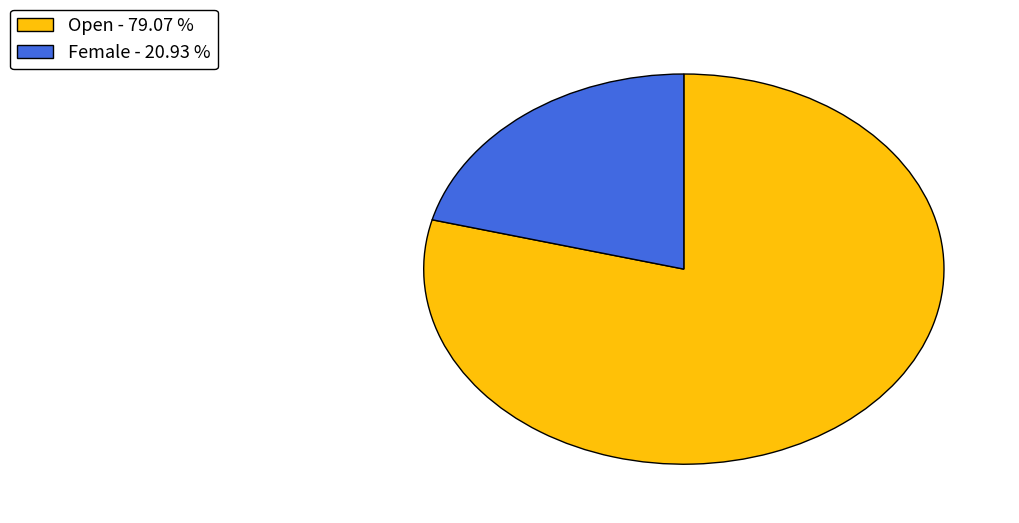

How many slices are in this pie chart?

2